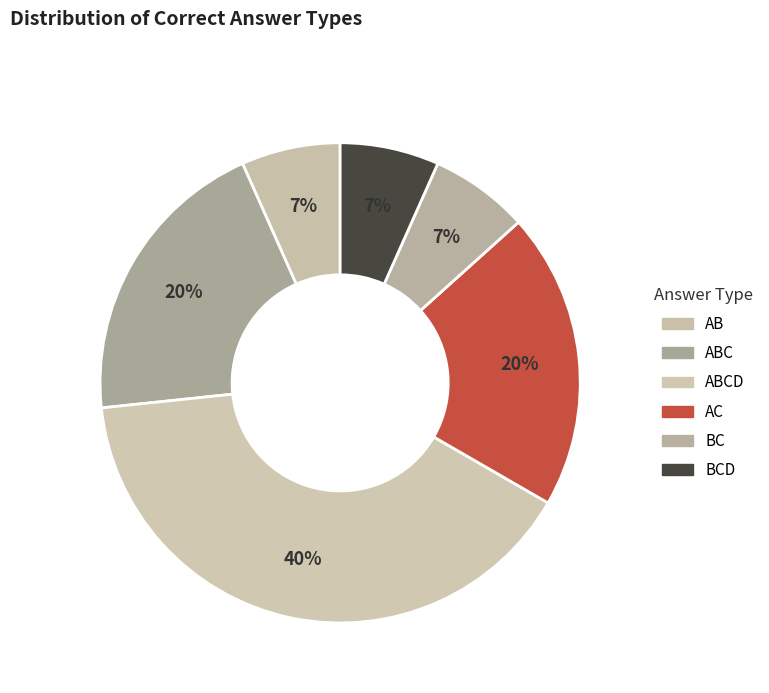

How many segments does this pie chart have?

6